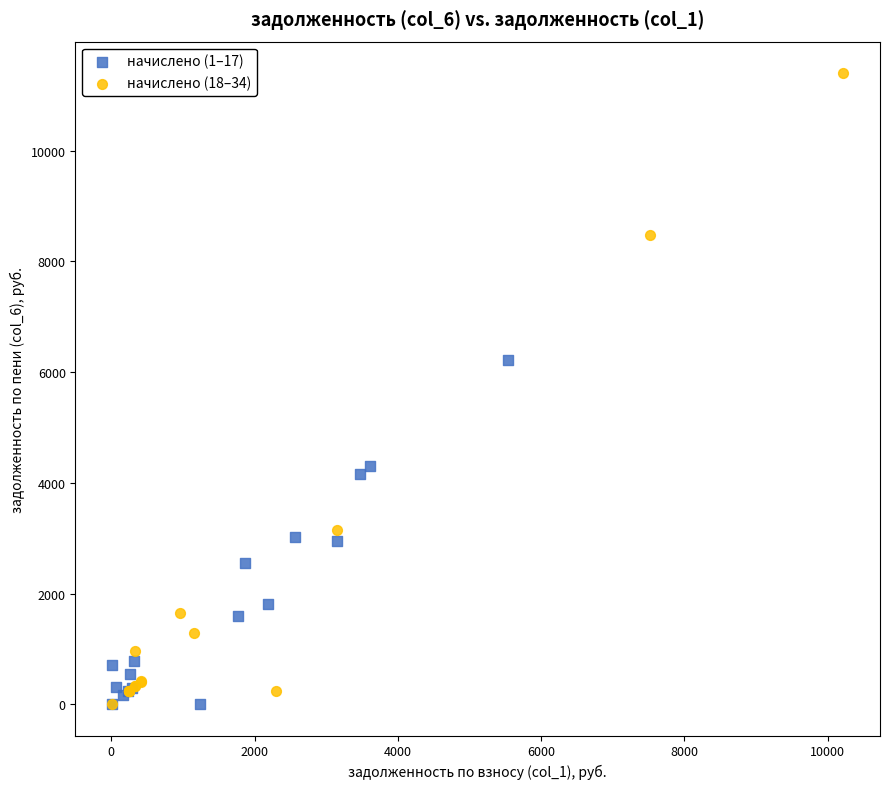

Which series has the largest Y range (max minus min)?

начислено (18–34)